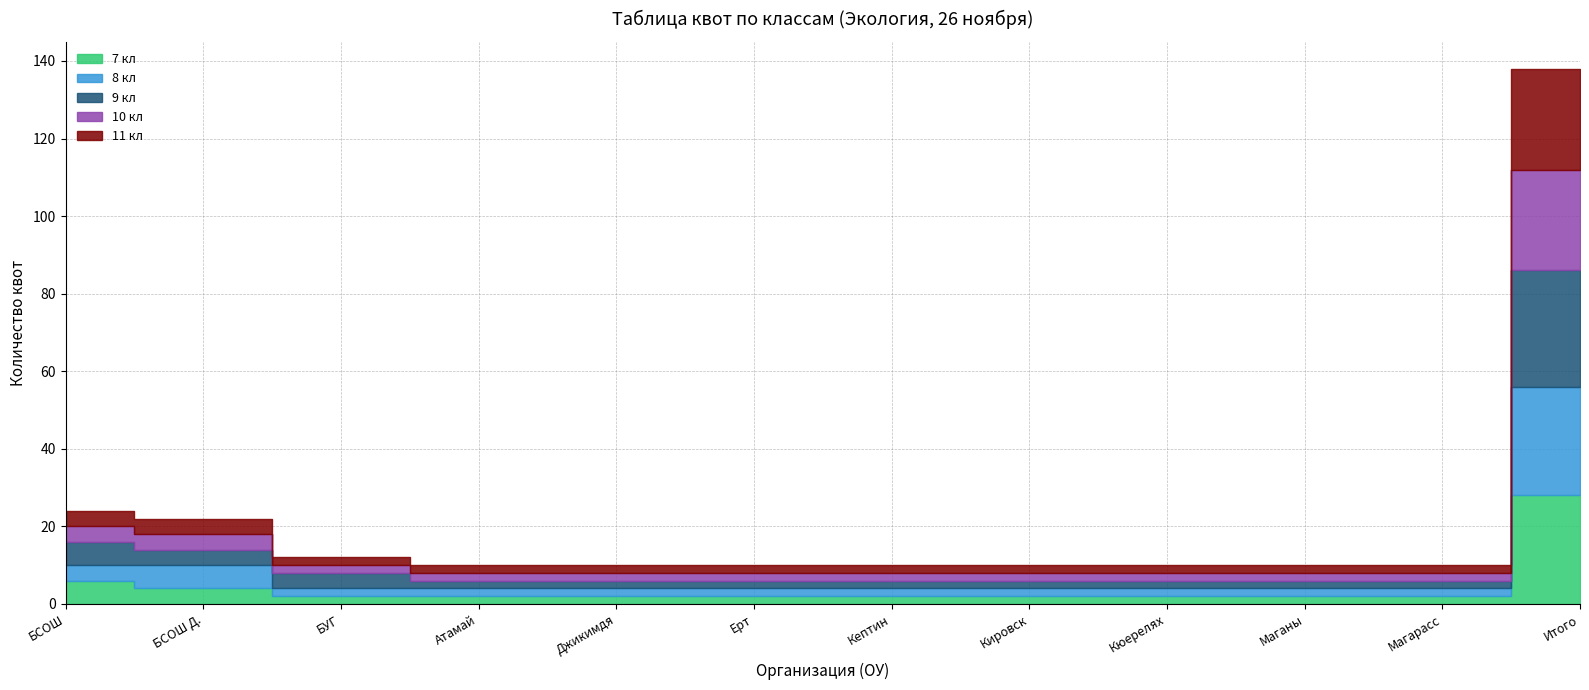

Read the 8 кл value at Кировск.

2